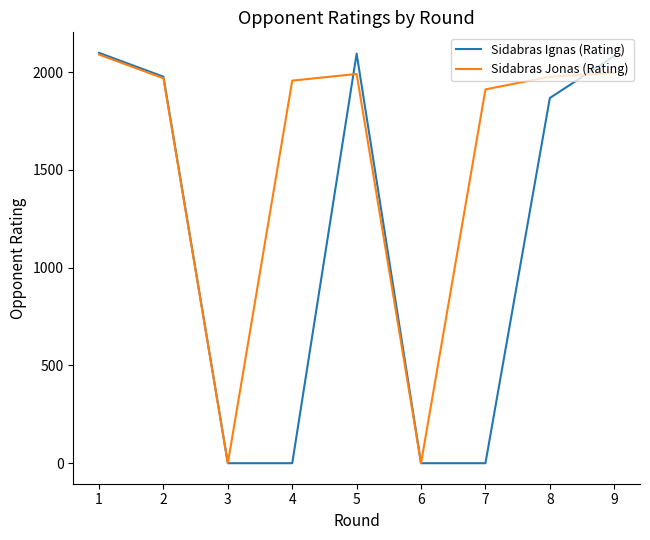

True or false: Sidabras Ignas (Rating) and Sidabras Jonas (Rating) cross at least once.

True